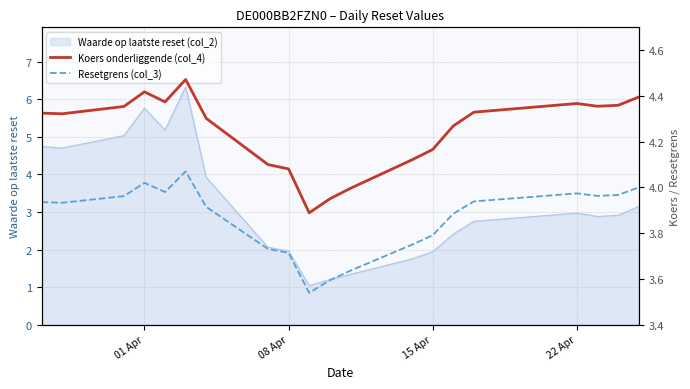

What is the highest value of the Waarde op laatste reset (col_2) series?

6.3